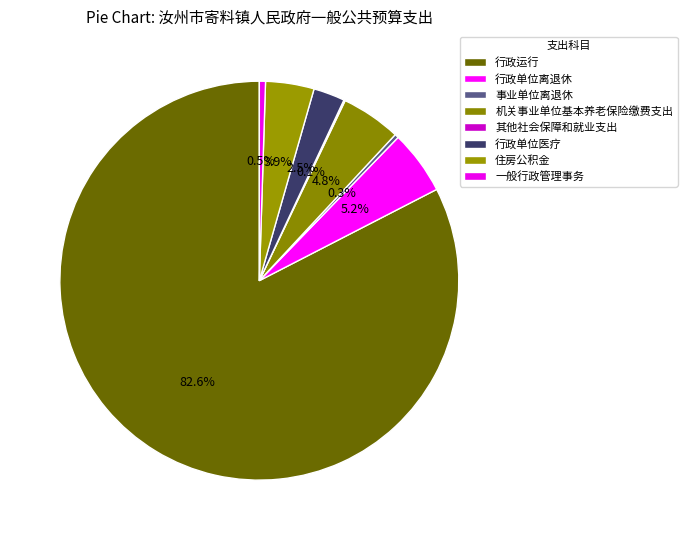

Which slice is the largest?

行政运行